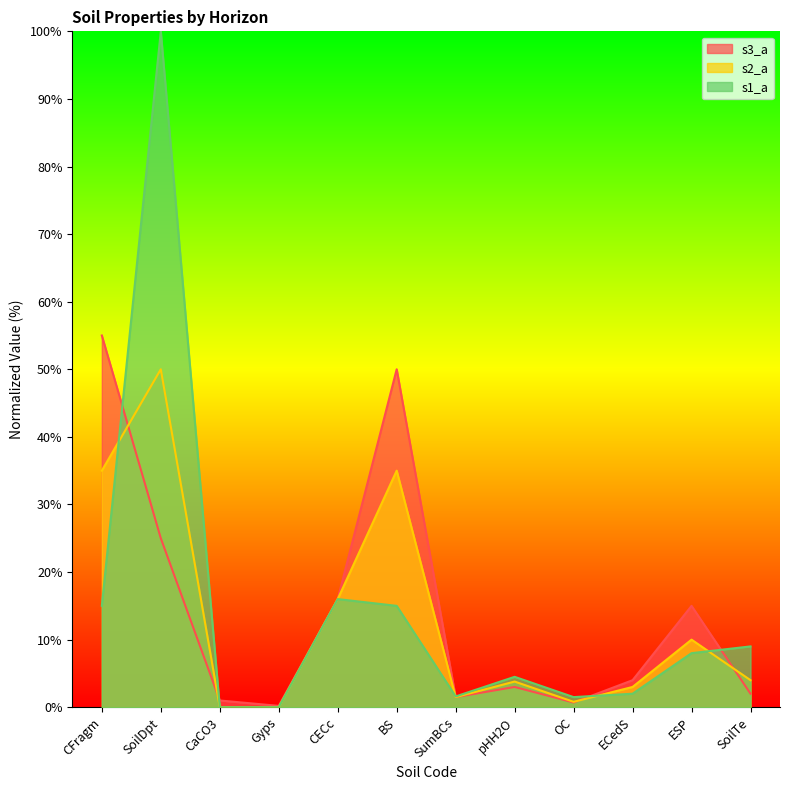

Where is the first local maximum for s3_a?

BS